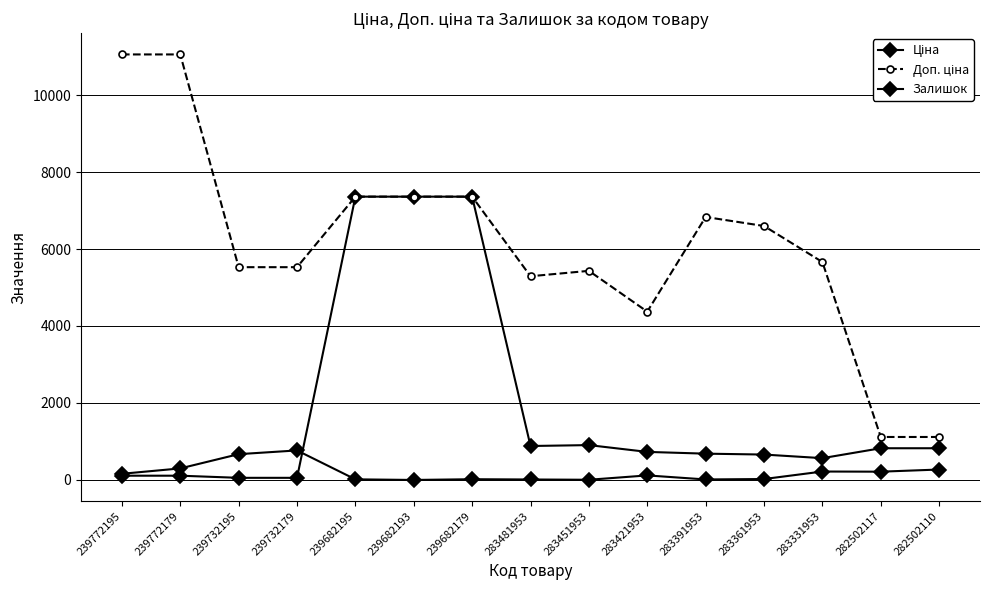

Is this an area chart (filled region under the line)?

No